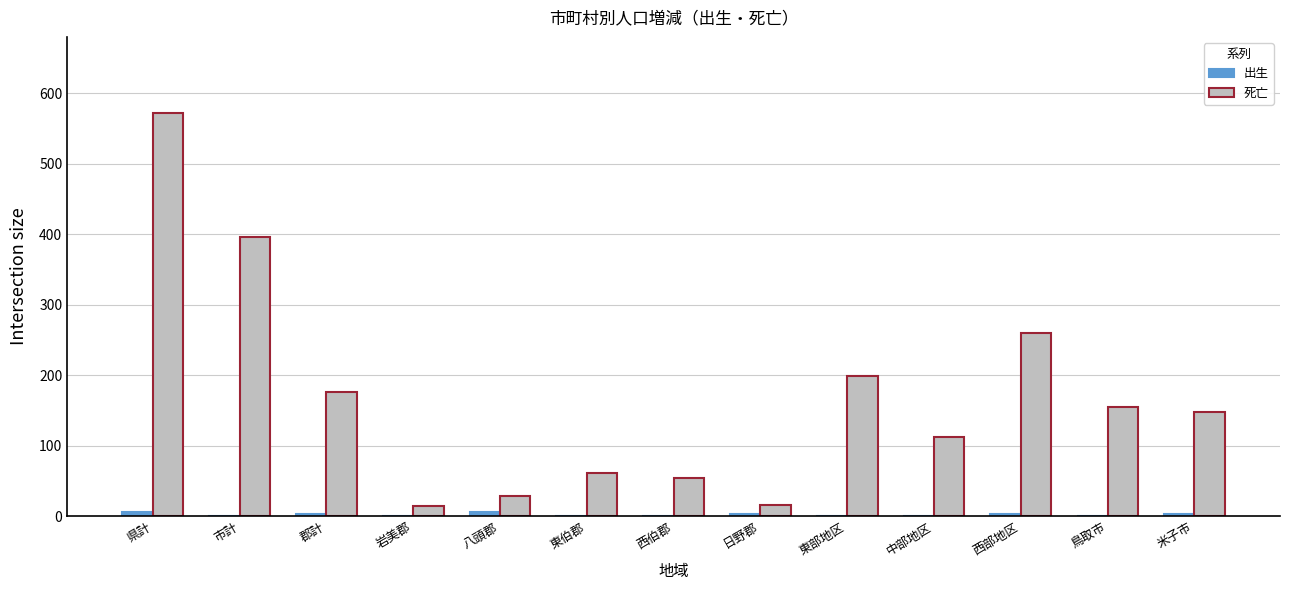

Which category has the highest value across all series?

県計